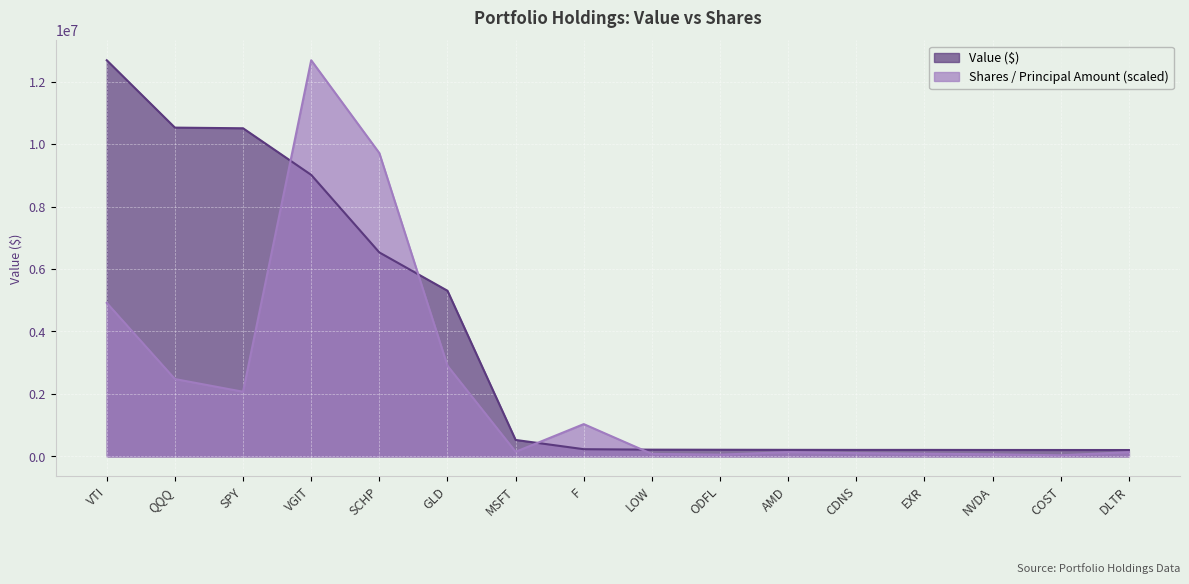

What is the average value of the Shares or principal amount series?

2288893.0